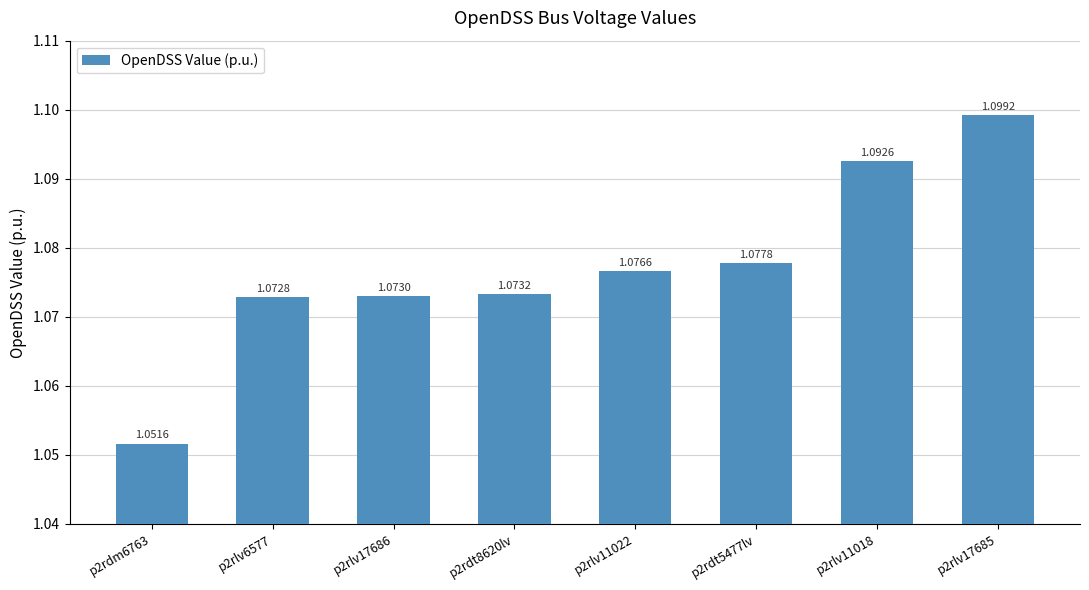

True or false: the data shows 0.7 at p2rdt5477lv.

False